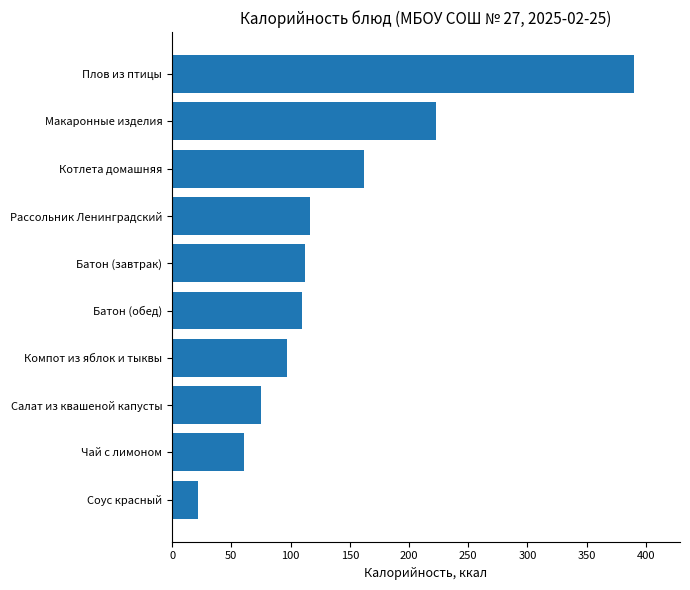

What is the approximate value at Рассольник Ленинградский?

116.7